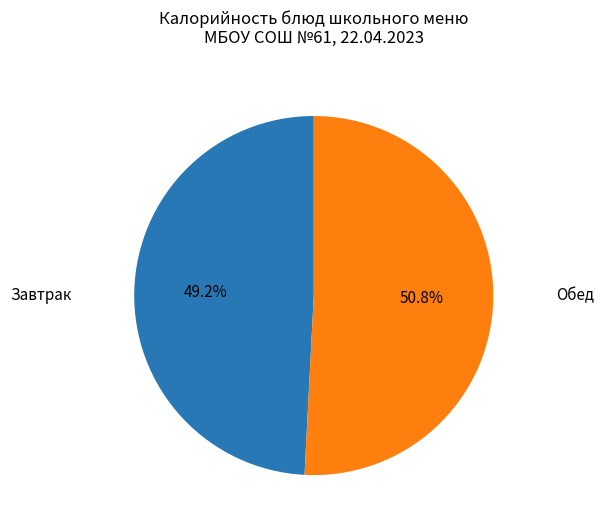

Count the number of slices in the pie.

2